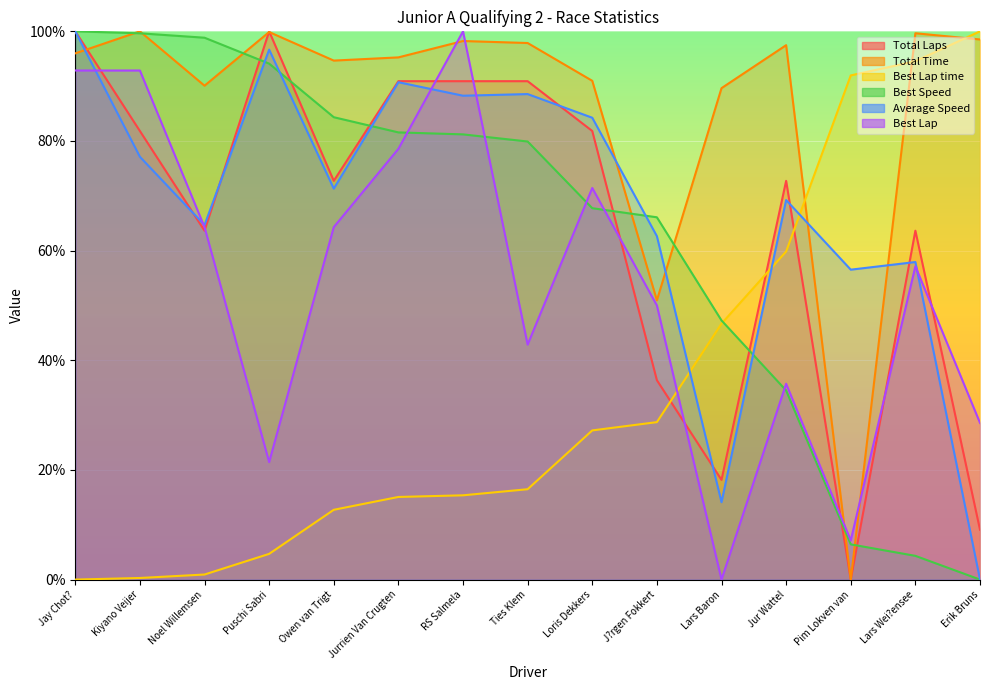

How many lines are shown in the chart?

6